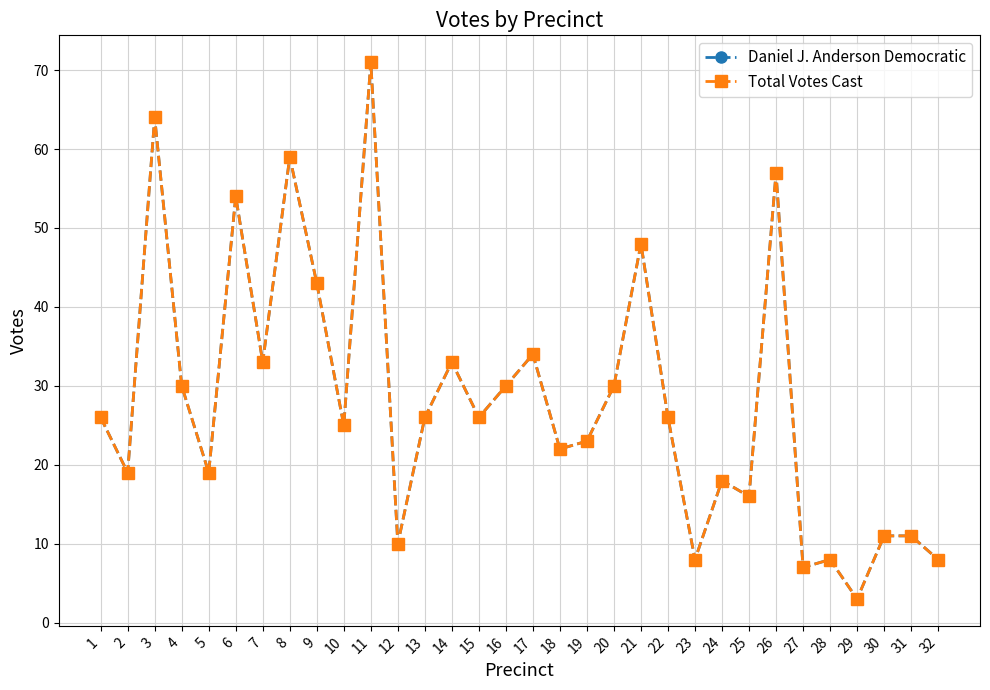

The Total Votes Cast series shows 57 at 26. True or false?

True